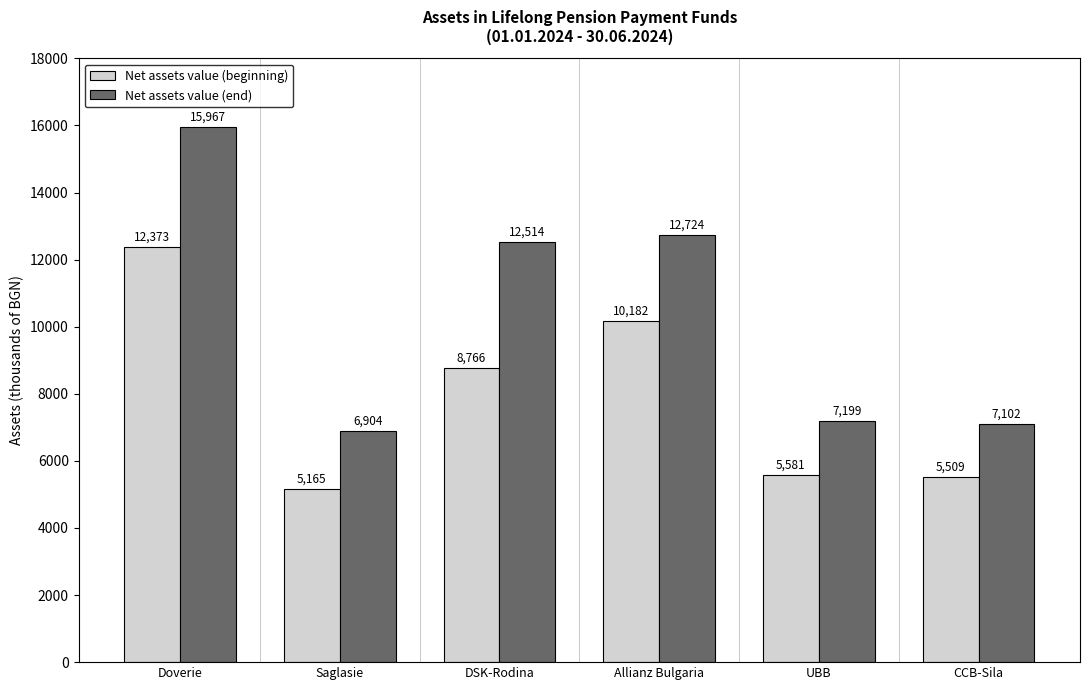

What is the difference between the Net assets value (beginning) values at UBB and Saglasie?

416